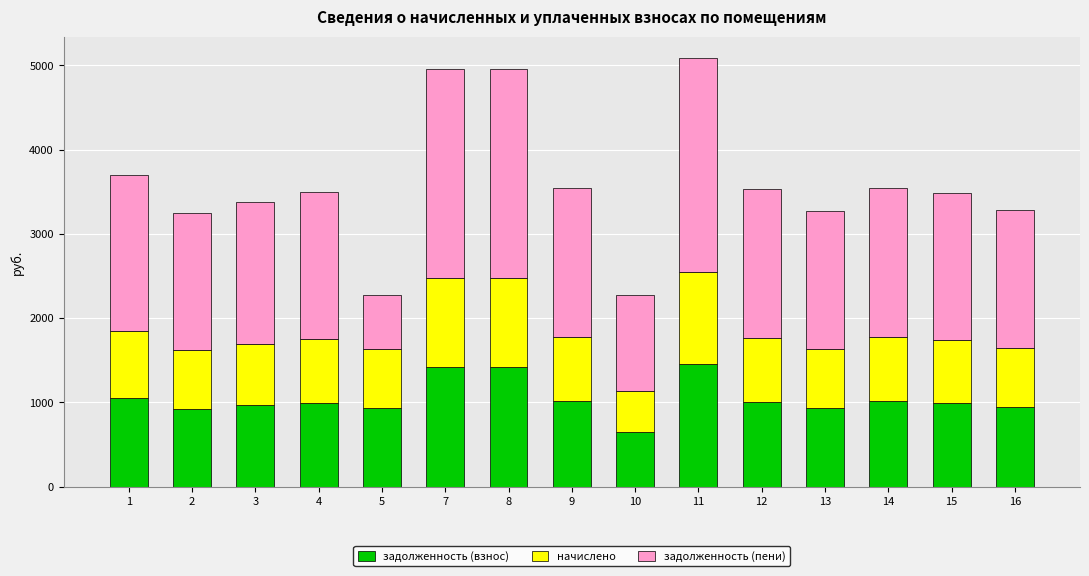

The value of задолженность (взнос) at 8 is 755.2. True or false?

False